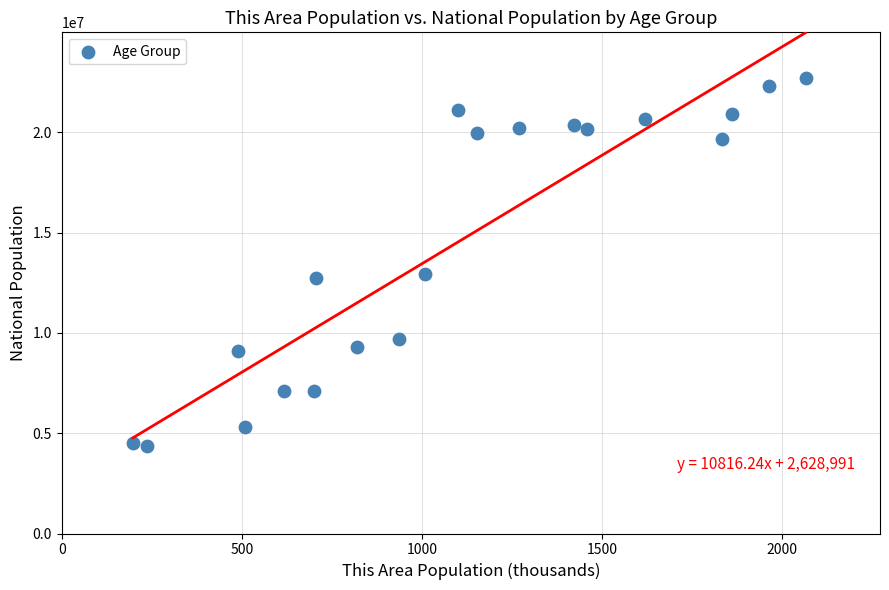

What is the range of X values (max minus min)?

1867